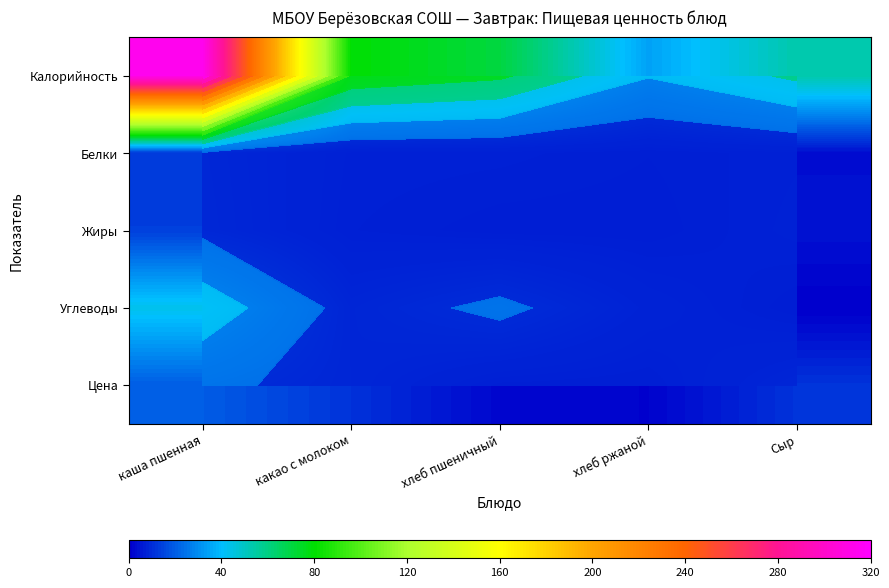

What is the difference between the Белки values at хлеб ржаной and Сыр?

2.2